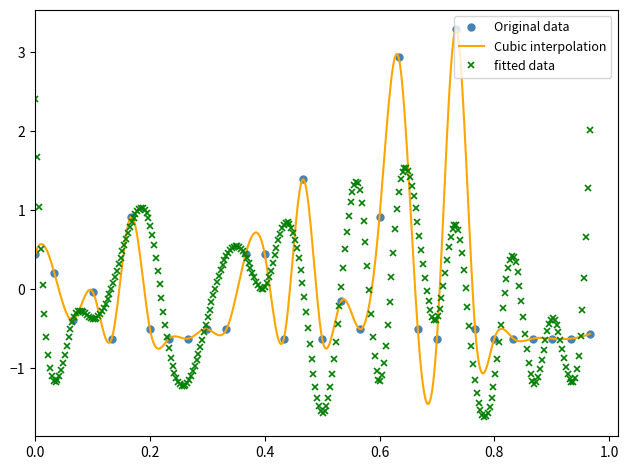

The Original data series shows -0.8 at 0.2. True or false?

False